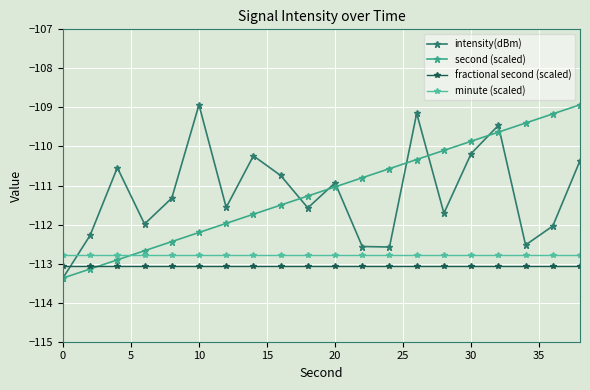

Reading right to left, extract all data points from this chart.

intensity(dBm): -110.4	-112.0	-112.5	-109.5	-110.2	-111.7	-109.2	-112.6	-112.6	-110.9	-111.6	-110.7	-110.2	-111.6	-108.9	-111.3	-112.0	-110.5	-112.3	-113.4
second (scaled): -108.9	-109.2	-109.4	-109.6	-109.9	-110.1	-110.3	-110.6	-110.8	-111.0	-111.3	-111.5	-111.7	-112.0	-112.2	-112.4	-112.7	-112.9	-113.1	-113.4
fractional second (scaled): -113.1	-113.1	-113.1	-113.1	-113.1	-113.1	-113.1	-113.1	-113.1	-113.1	-113.1	-113.1	-113.1	-113.1	-113.1	-113.1	-113.1	-113.1	-113.1	-113.1
minute (scaled): -112.8	-112.8	-112.8	-112.8	-112.8	-112.8	-112.8	-112.8	-112.8	-112.8	-112.8	-112.8	-112.8	-112.8	-112.8	-112.8	-112.8	-112.8	-112.8	-112.8